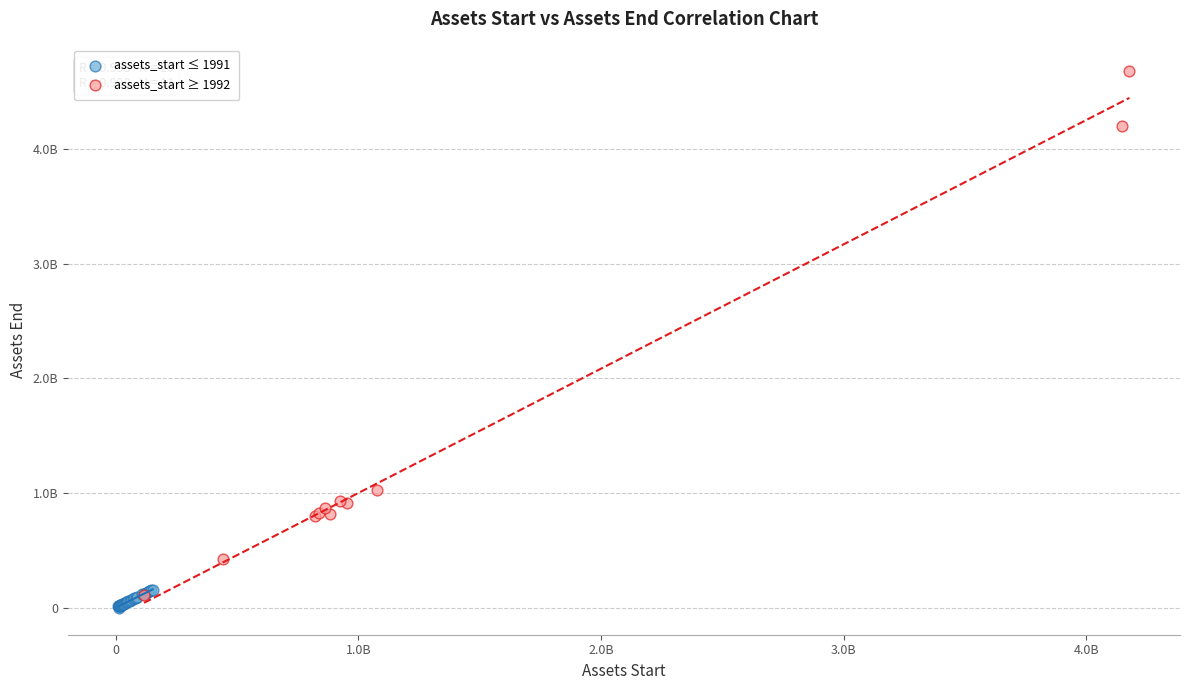

What are all the series names shown in the legend?

assets_start ≤ 1991, assets_start ≥ 1992